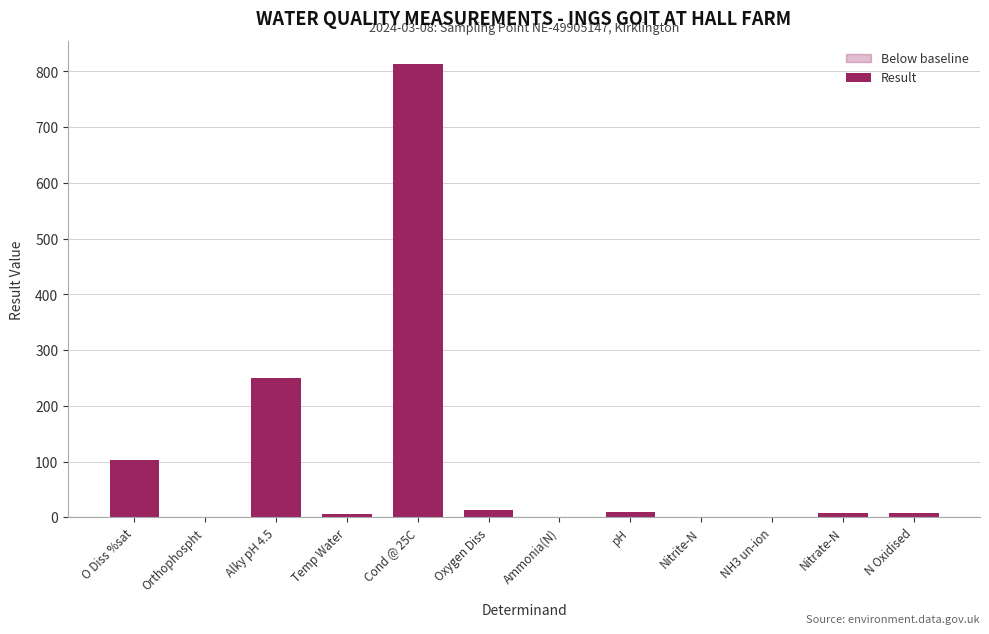

The value at Alky pH 4.5 is 250.0. True or false?

True